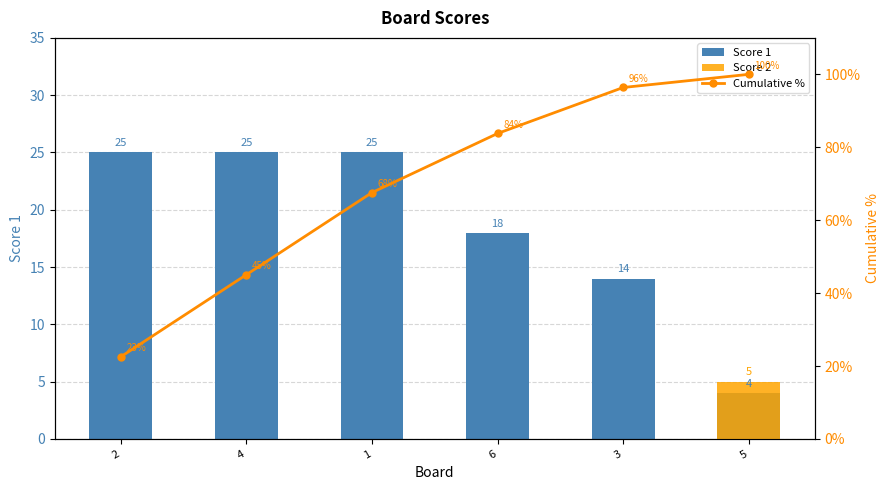

Rank the series by their average value, from highest to lowest.

Cumulative %, Score 1, Score 2